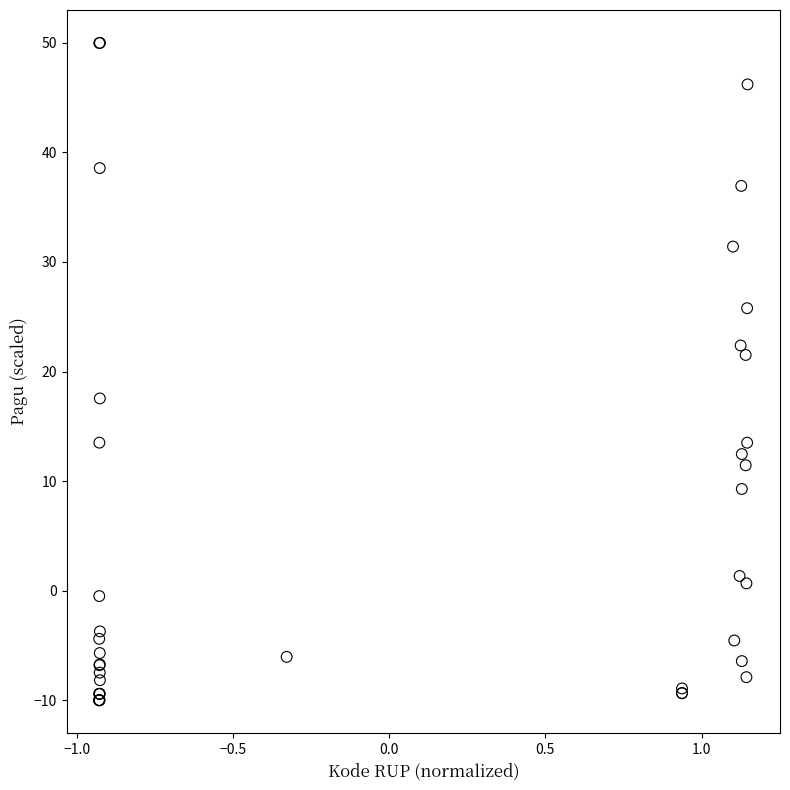

What Y value in the scatter plot is closest to 20?

21.5